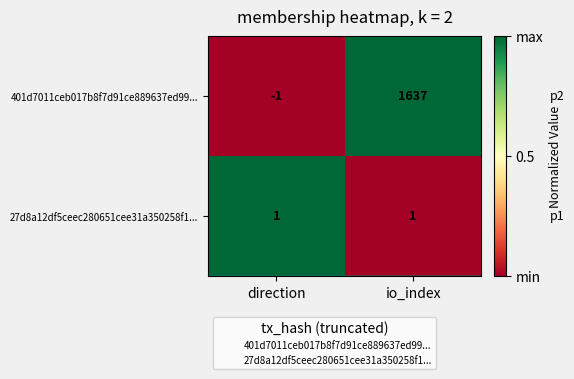

What is the greatest value displayed?

1637